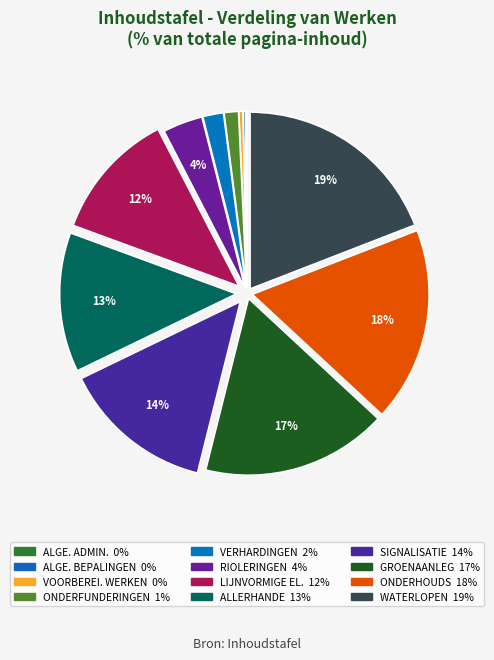

Is there any slice that represents more than half of the pie?

No